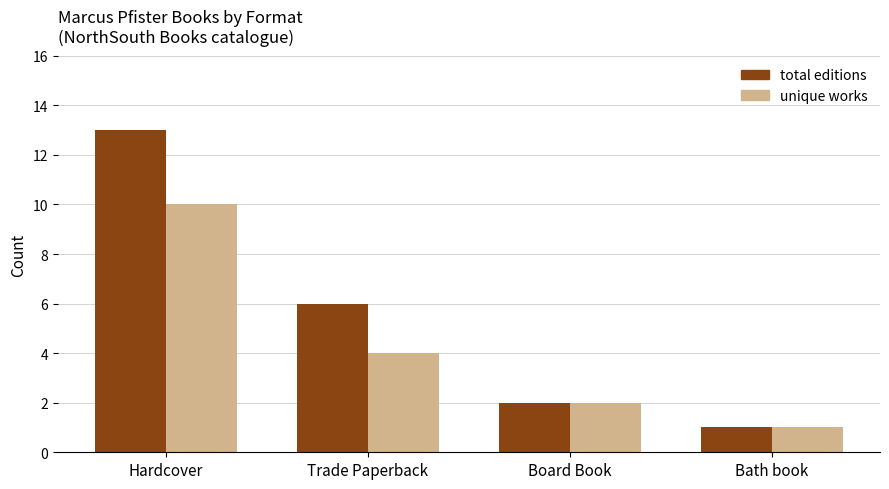

Which series has the widest spread of values?

total editions